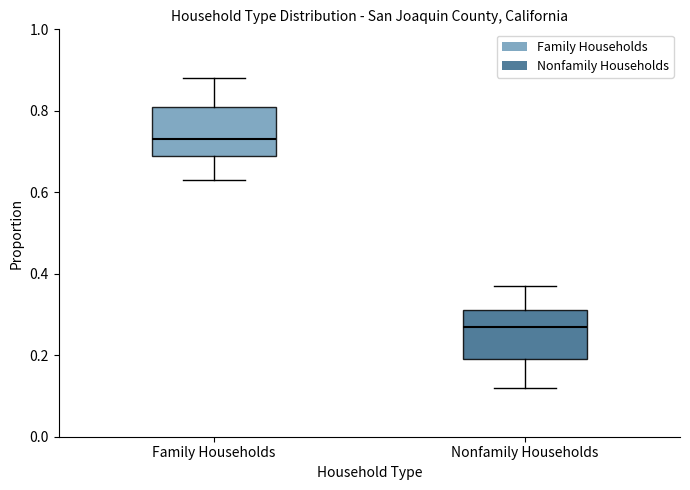

Which box's median line is the highest?

Family Households